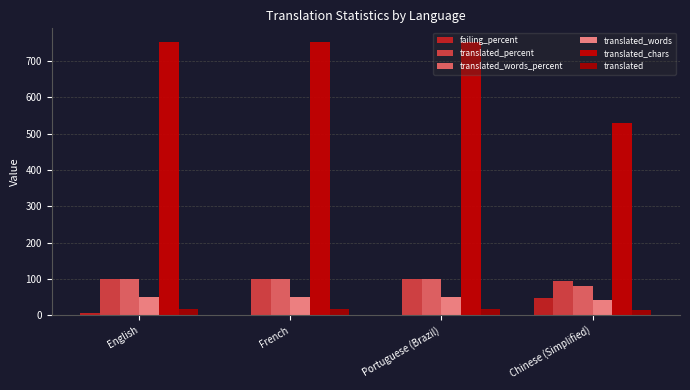

Reading left to right, transcribe all the data shown in this chart.

failing_percent: English=5.8	French=0.0	Portuguese (Brazil)=0.0	Chinese (Simplified)=47.0
translated_percent: English=100.0	French=100.0	Portuguese (Brazil)=100.0	Chinese (Simplified)=94.1
translated_words_percent: English=100.0	French=100.0	Portuguese (Brazil)=100.0	Chinese (Simplified)=82.3
translated_words: English=51.0	French=51.0	Portuguese (Brazil)=51.0	Chinese (Simplified)=42.0
translated_chars: English=752.0	French=752.0	Portuguese (Brazil)=752.0	Chinese (Simplified)=528.0
translated: English=17.0	French=17.0	Portuguese (Brazil)=17.0	Chinese (Simplified)=16.0